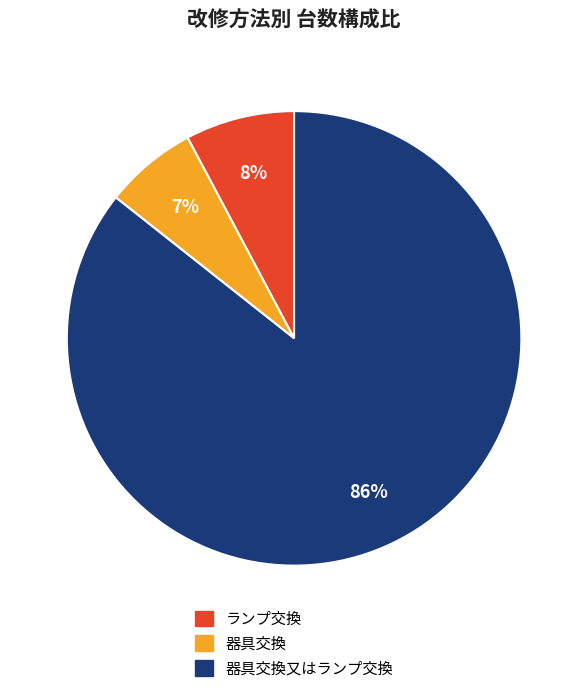

To the nearest percent, what percentage of the pie is 器具交換?

7%